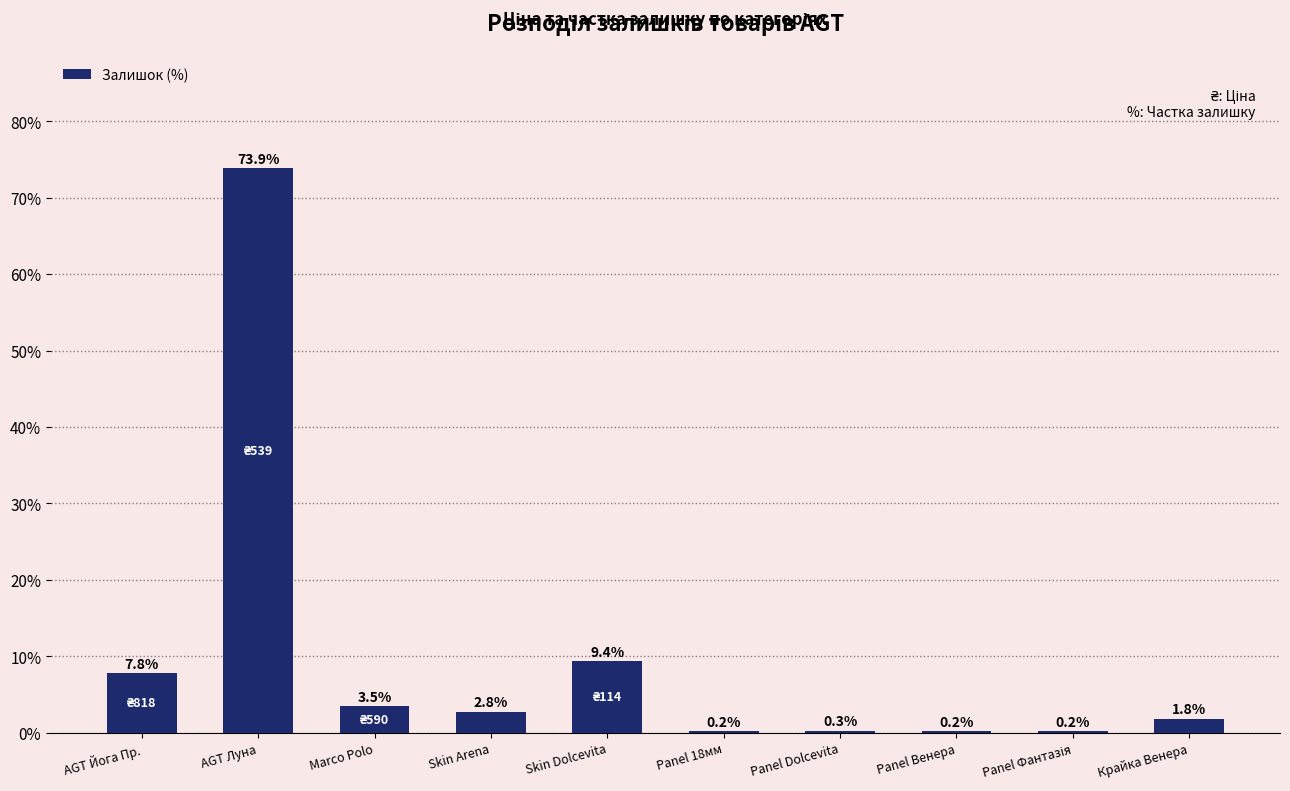

What value does the data have at AGT Йога Пр.?

7.8